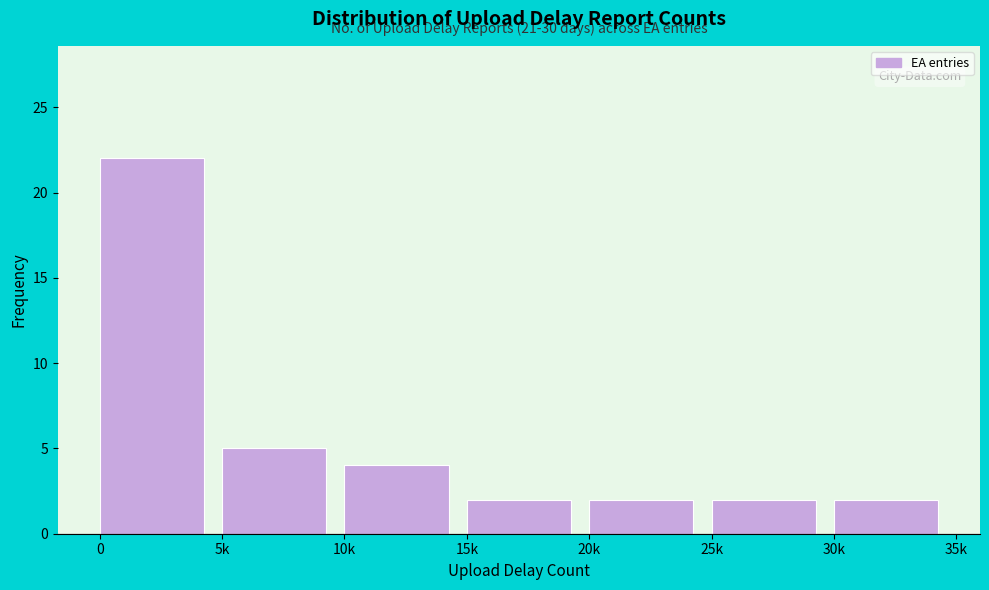

Reading right to left, extract all data points from this chart.

30k=2	25k=2	20k=2	15k=2	10k=4	5k=5	0=22